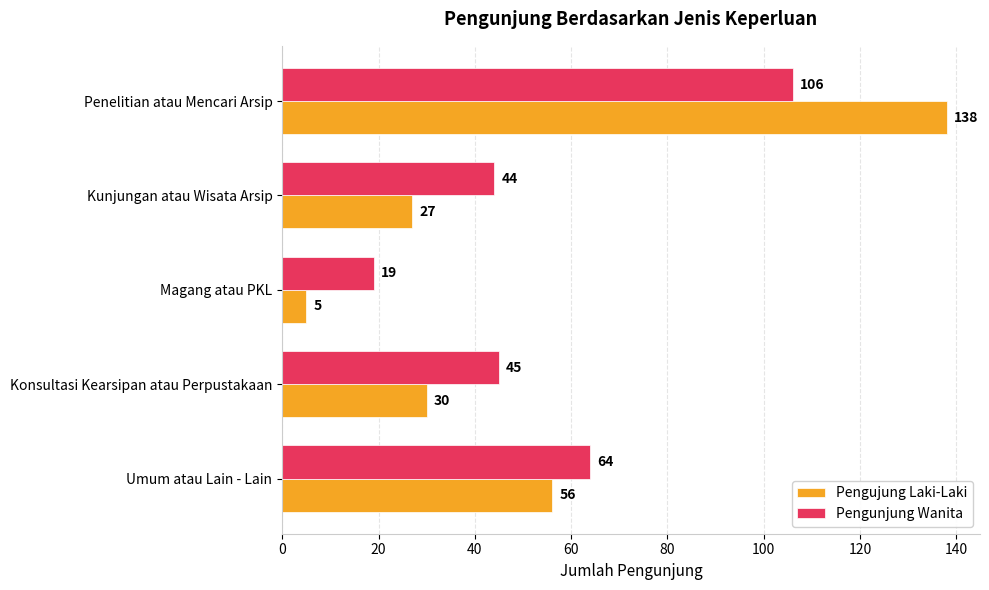

What is the total value across all series at Kunjungan atau Wisata Arsip?

71